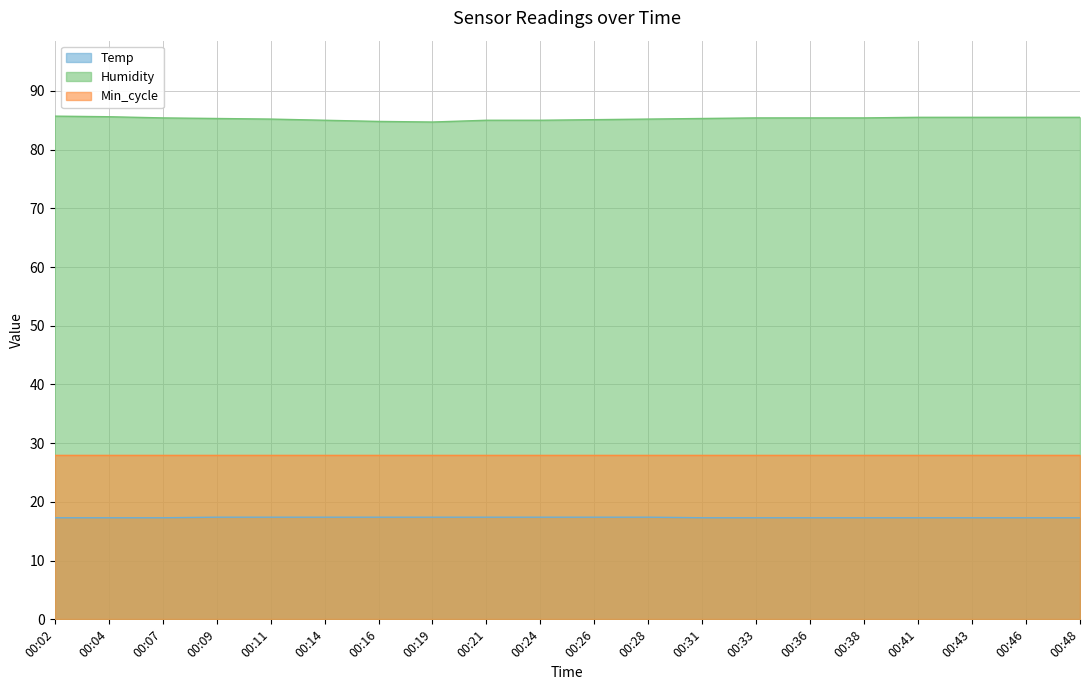

True or false: Temp and Humidity cross at least once.

False